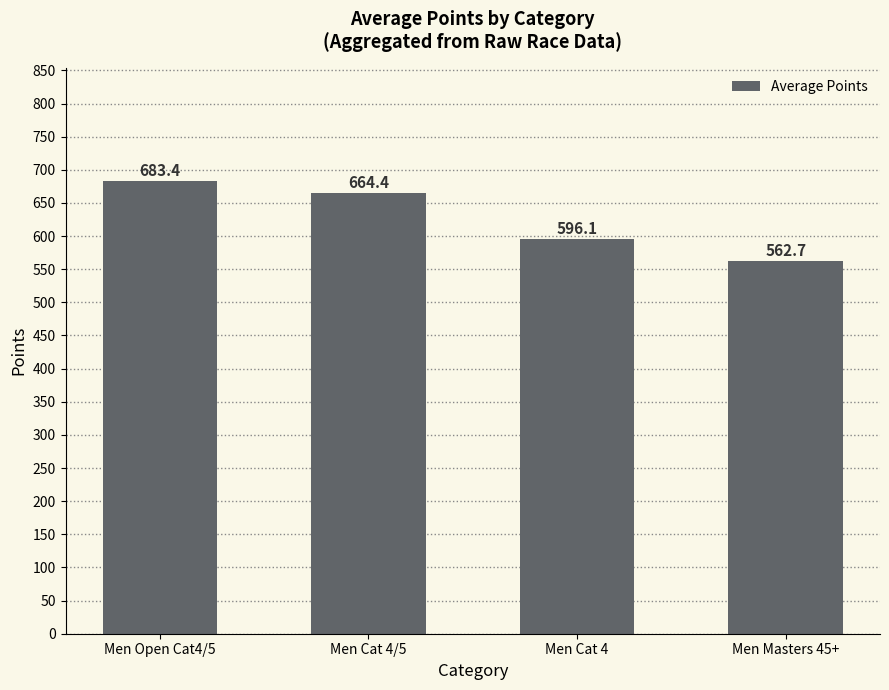

List the labels in order of value, largest first.

Men Open Cat4/5, Men Cat 4/5, Men Cat 4, Men Masters 45+